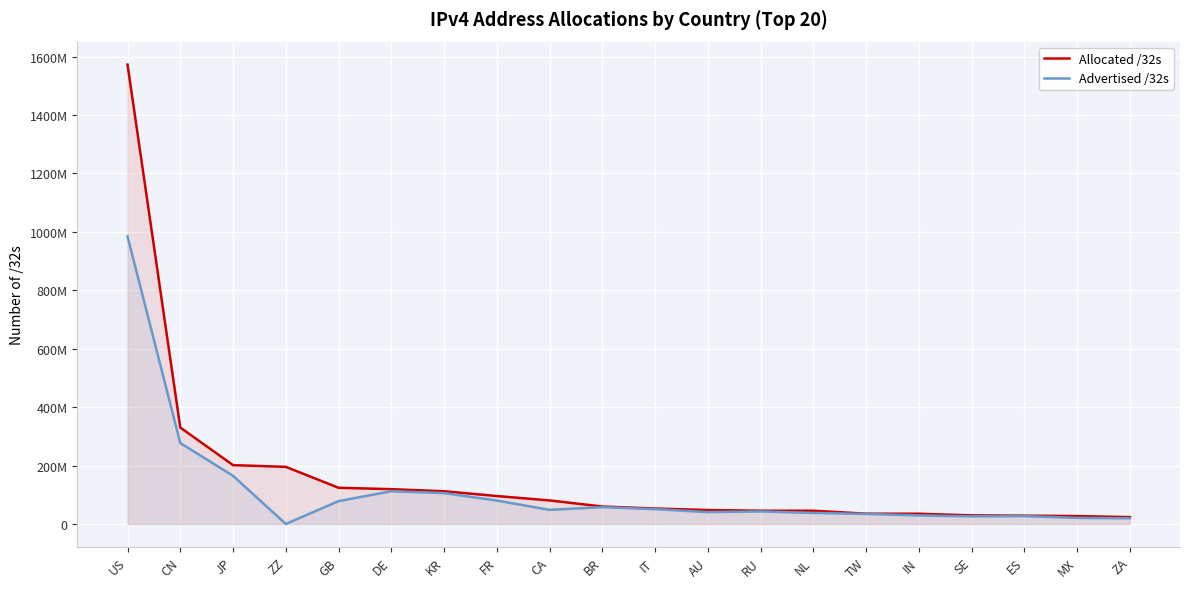

Is the value of Allocated /32s at DE greater than the value of Advertised /32s at FR?

Yes